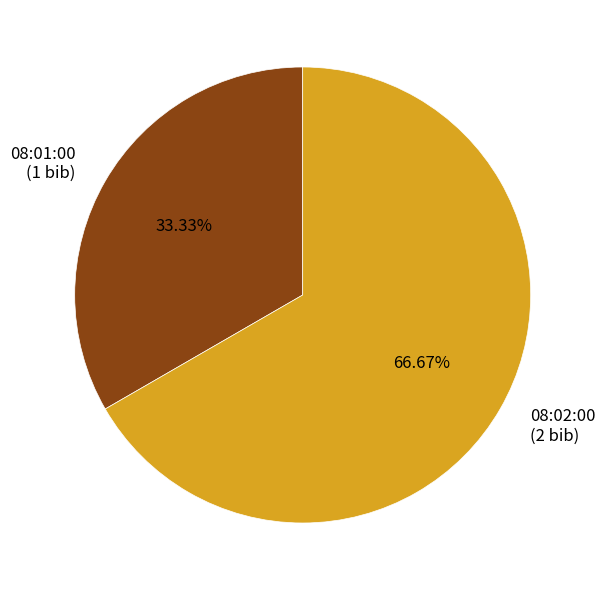

How many segments does this pie chart have?

2